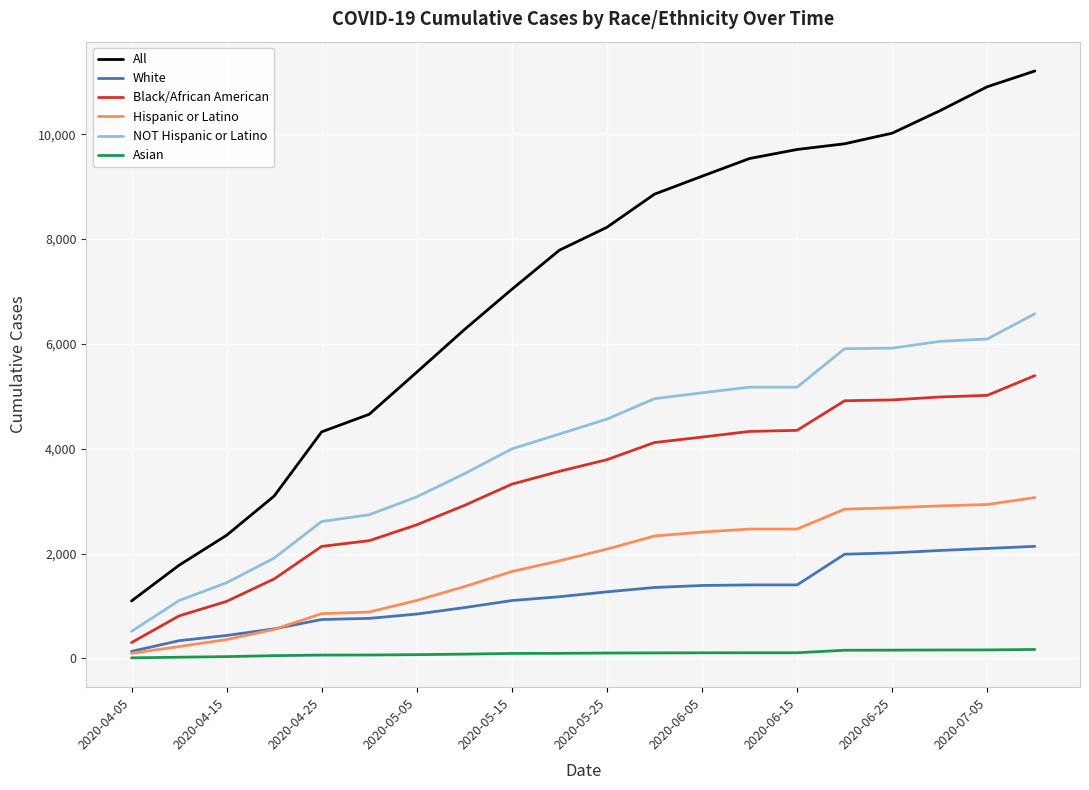

What is the maximum value shown in the chart?

11206